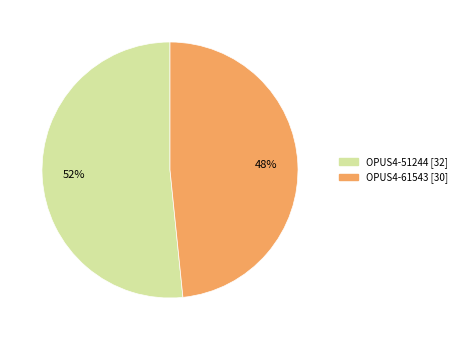

To the nearest percent, what is the average slice percentage?

50%